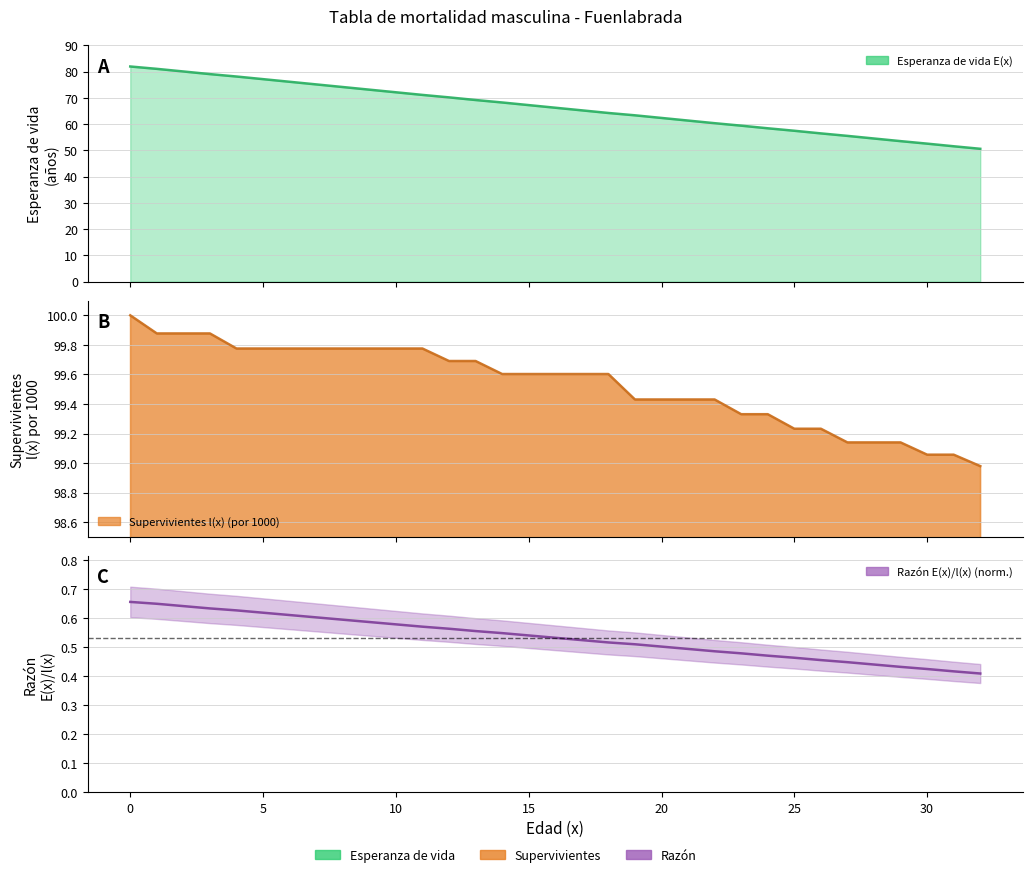

Which series has the largest total across all categories?

Supervivientes l(x) (por 1000)